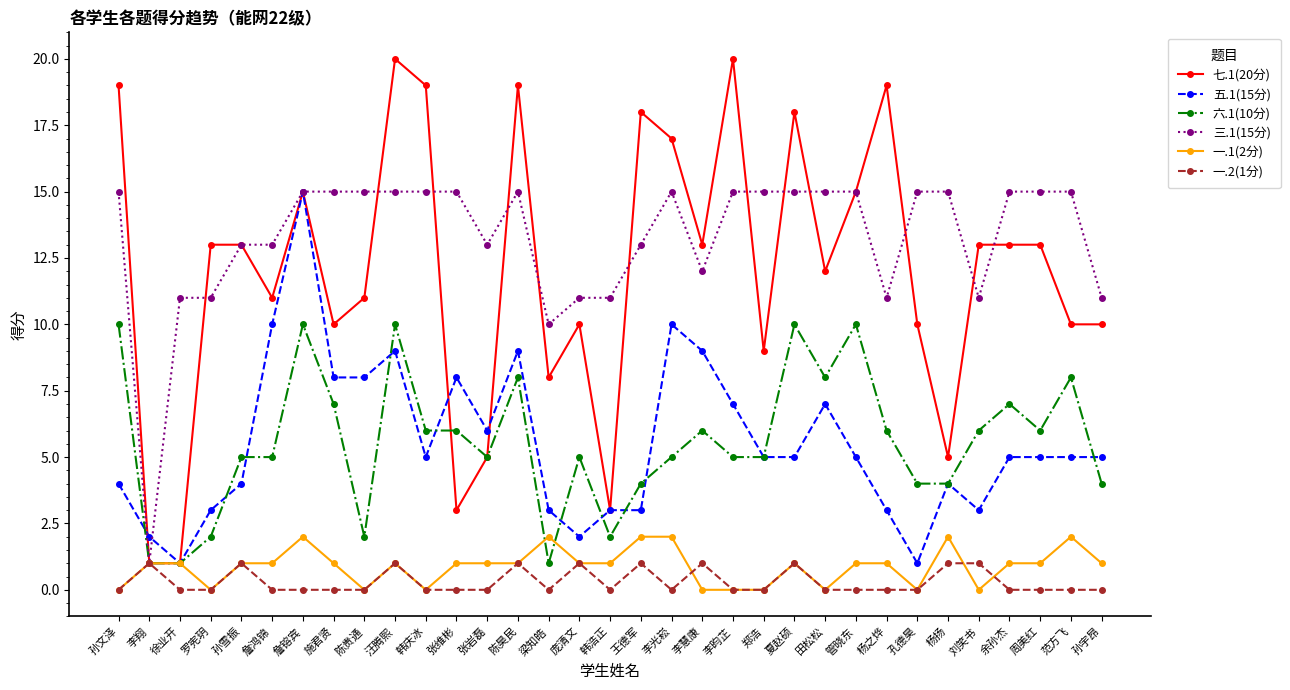

Between 孙文泽 and 汪腾熙, which series saw the biggest shift?

五.1(15分)